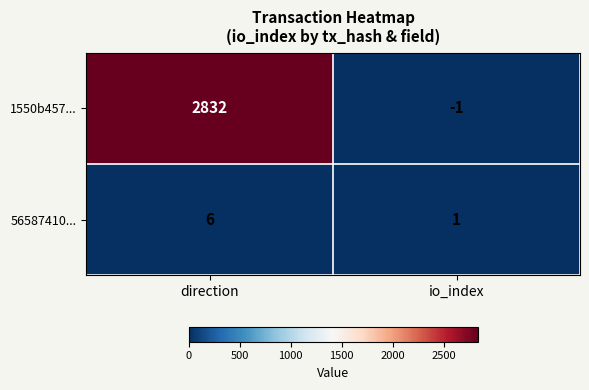

Which series has the largest total across all categories?

1550b457...